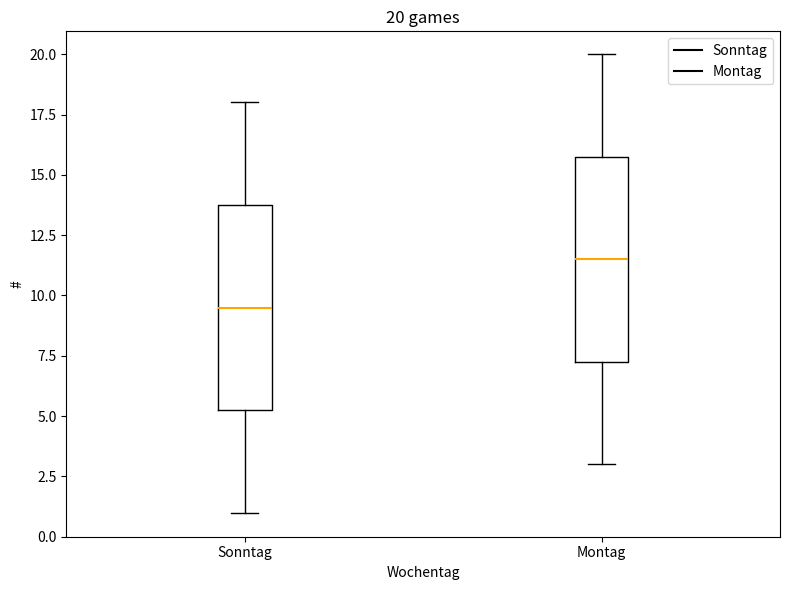

Which box's median line is the lowest?

Sonntag